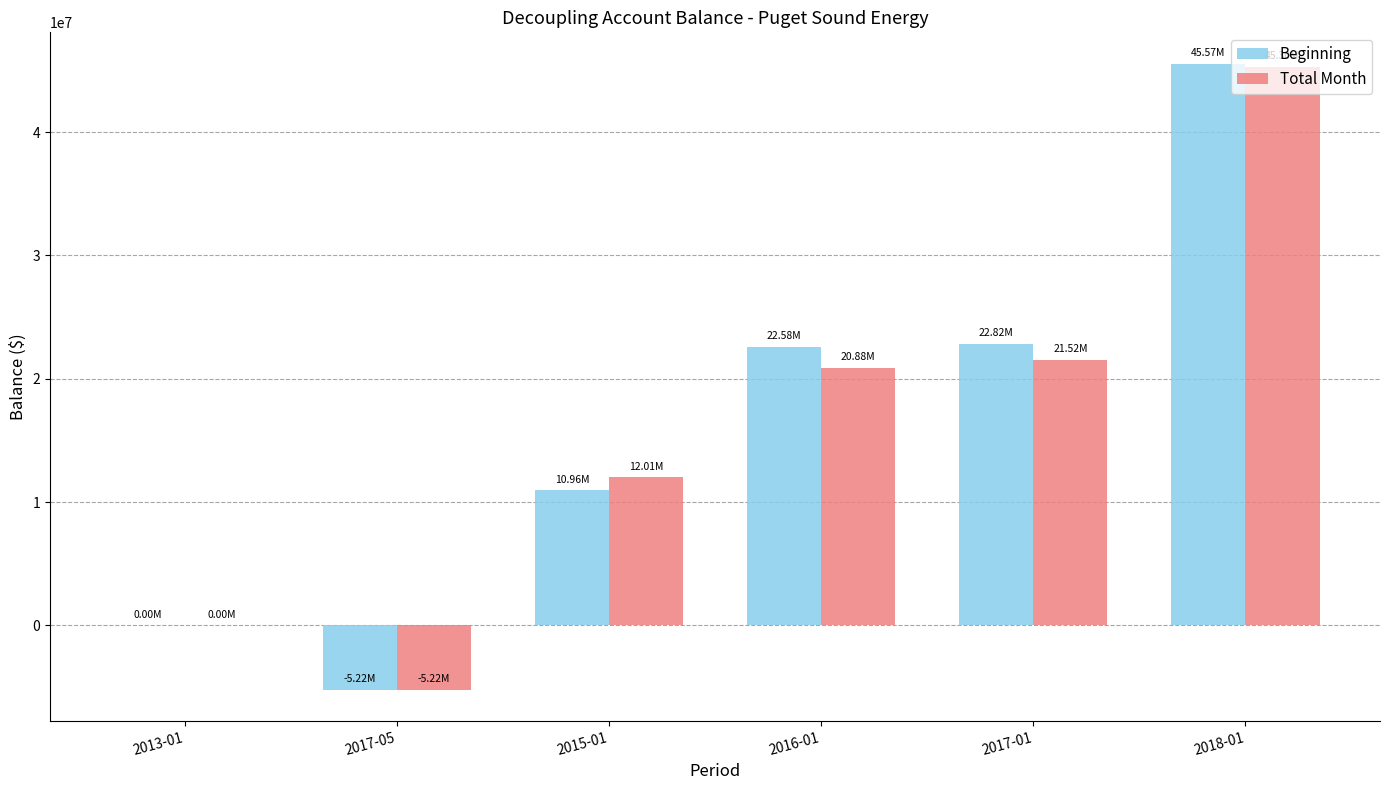

What is the total value across all series at 2015-01?

22963520.0